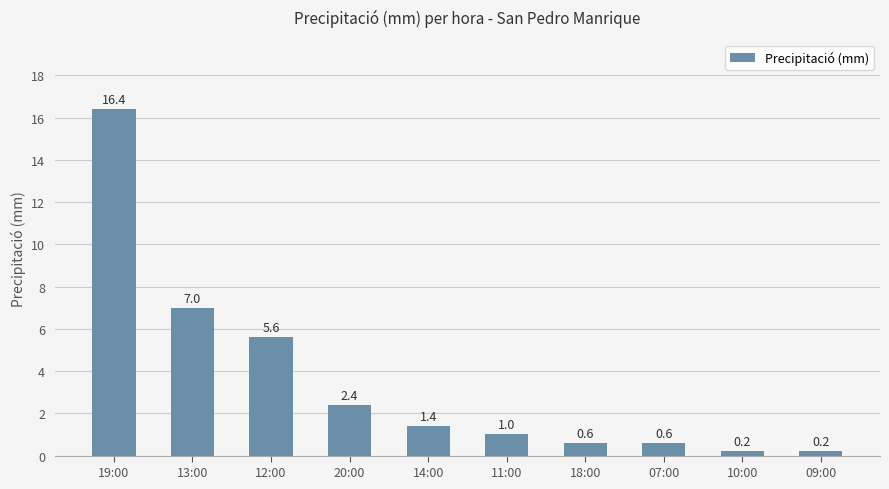

Reading right to left, what are all the values shown in this chart?

09:00=0.2	10:00=0.2	07:00=0.6	18:00=0.6	11:00=1.0	14:00=1.4	20:00=2.4	12:00=5.6	13:00=7.0	19:00=16.4